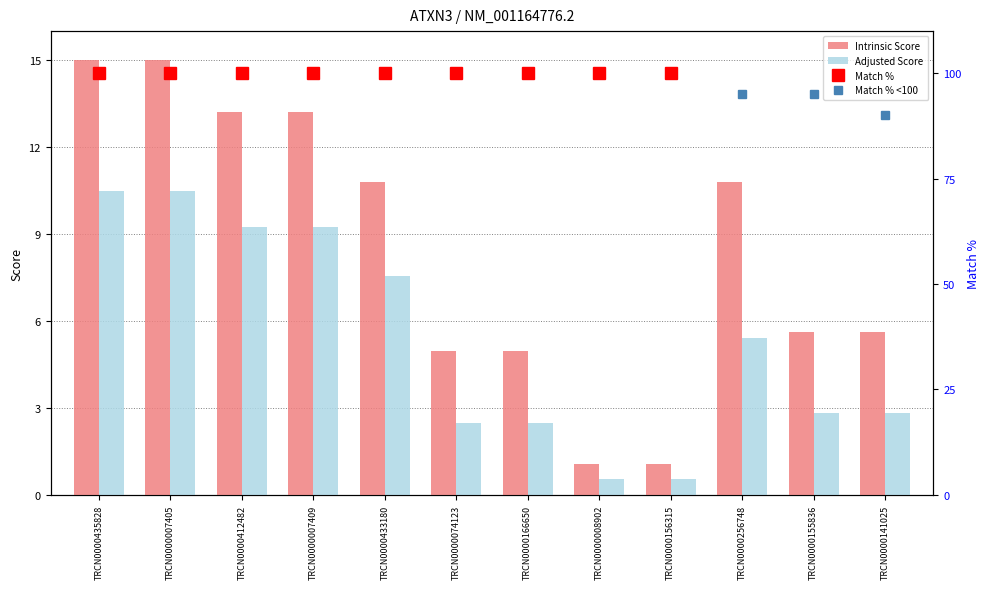

Does the chart contain stacked bars?

No